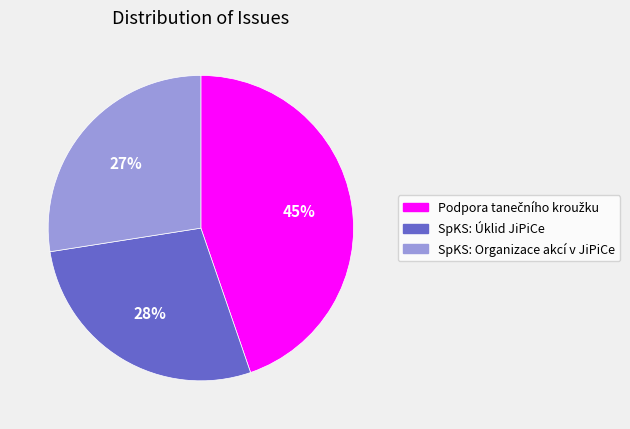

To the nearest percent, what is the average slice percentage?

33%